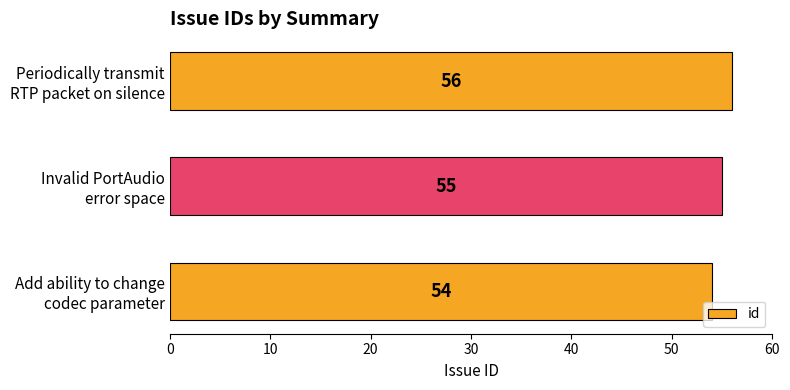

List the labels in order of value, smallest first.

Add ability to change
codec parameter, Invalid PortAudio
error space, Periodically transmit
RTP packet on silence